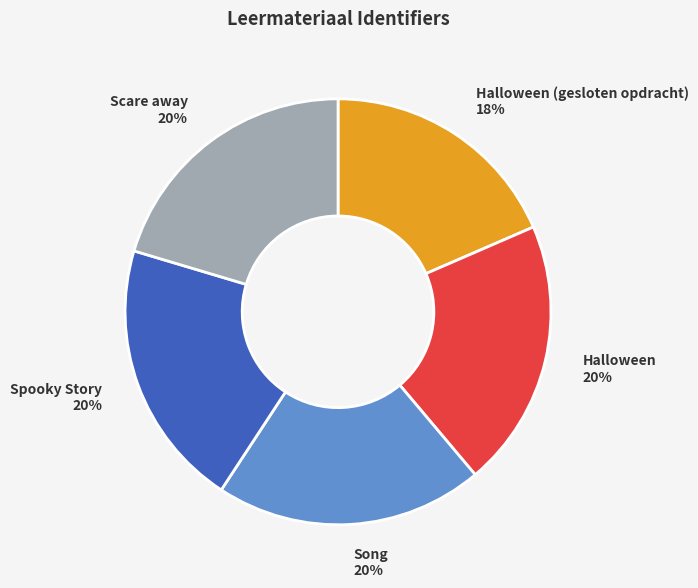

To the nearest percent, what percentage of the pie is Song?

20%